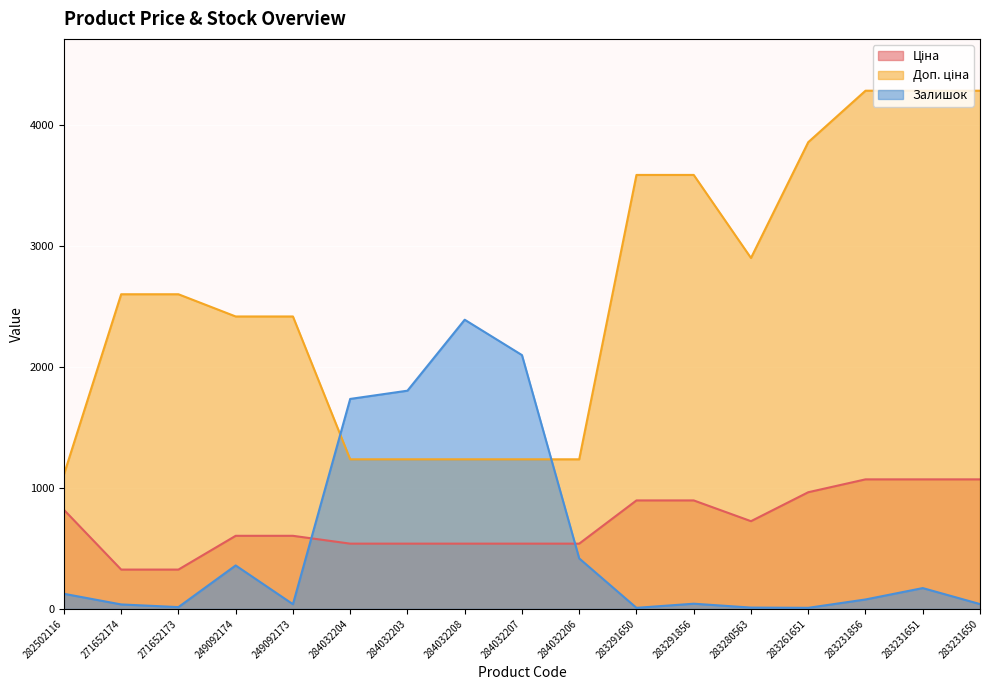

Reading left to right, extract all data points from this chart.

Ціна: 818.5	324.8	324.8	603.7	603.7	539.0	539.0	539.0	539.0	539.0	895.9	895.9	724.5	963.5	1069.8	1069.8	1069.8
Доп. ціна: 1109.2	2598.3	2598.3	2414.8	2414.8	1235.4	1235.4	1235.4	1235.4	1235.4	3583.6	3583.6	2897.8	3854.0	4279.1	4279.1	4279.1
Залишок: 125.0	37.0	15.0	359.0	39.0	1734.0	1802.0	2388.0	2096.0	417.0	9.0	43.0	11.0	9.0	78.0	172.0	40.0